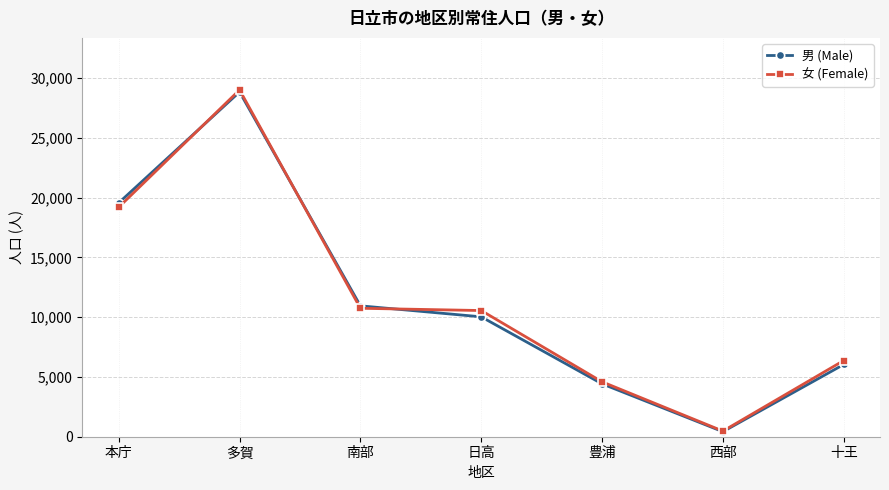

What are all the series names shown in the legend?

男 (Male), 女 (Female)